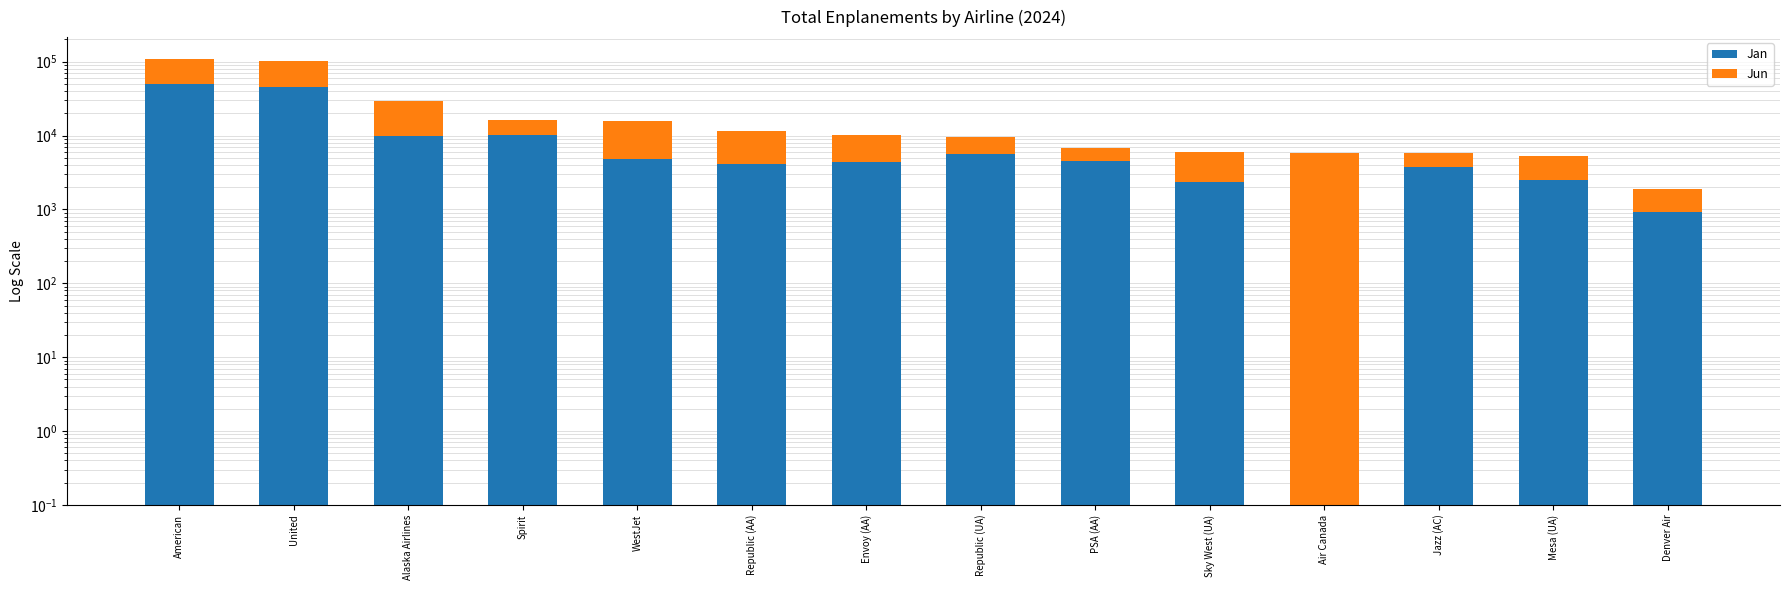

What is the sum of all Jan values?

146865.1